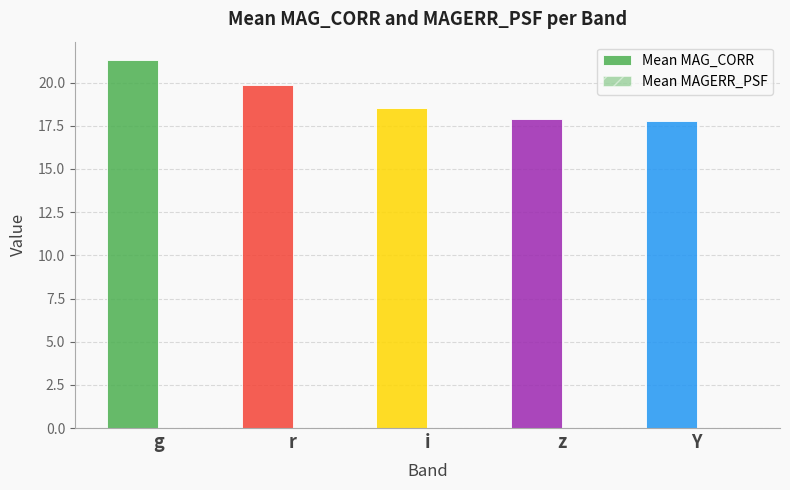

How many distinct data groups are displayed?

2